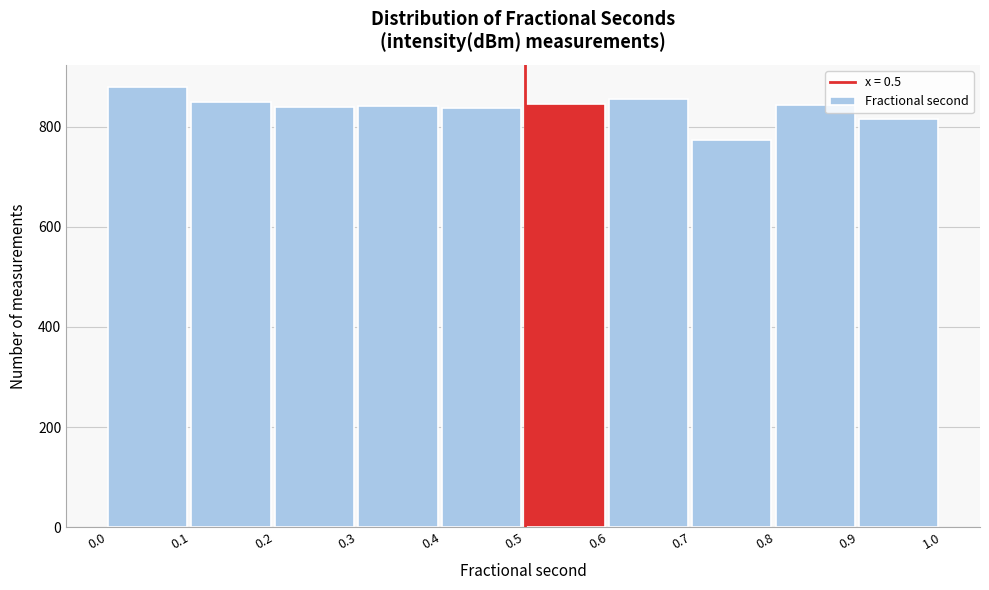

How tall is the bar that spans 0.9 to 1.0 on the x-axis? The values are not printed on the chart, so give them approximately, as read against the axis.

820